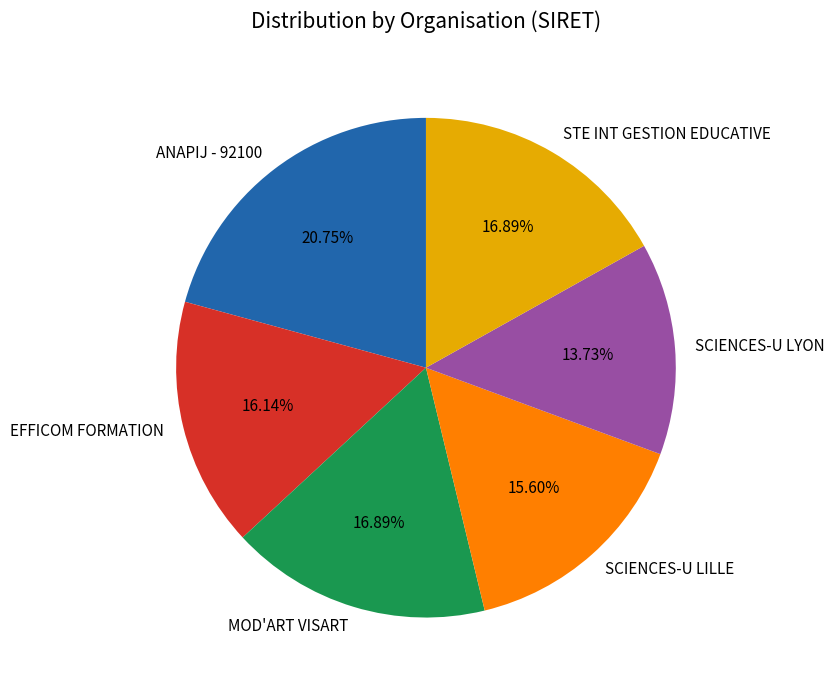

Do SCIENCES-U LYON and MOD'ART VISART together represent more than half of the pie?

No